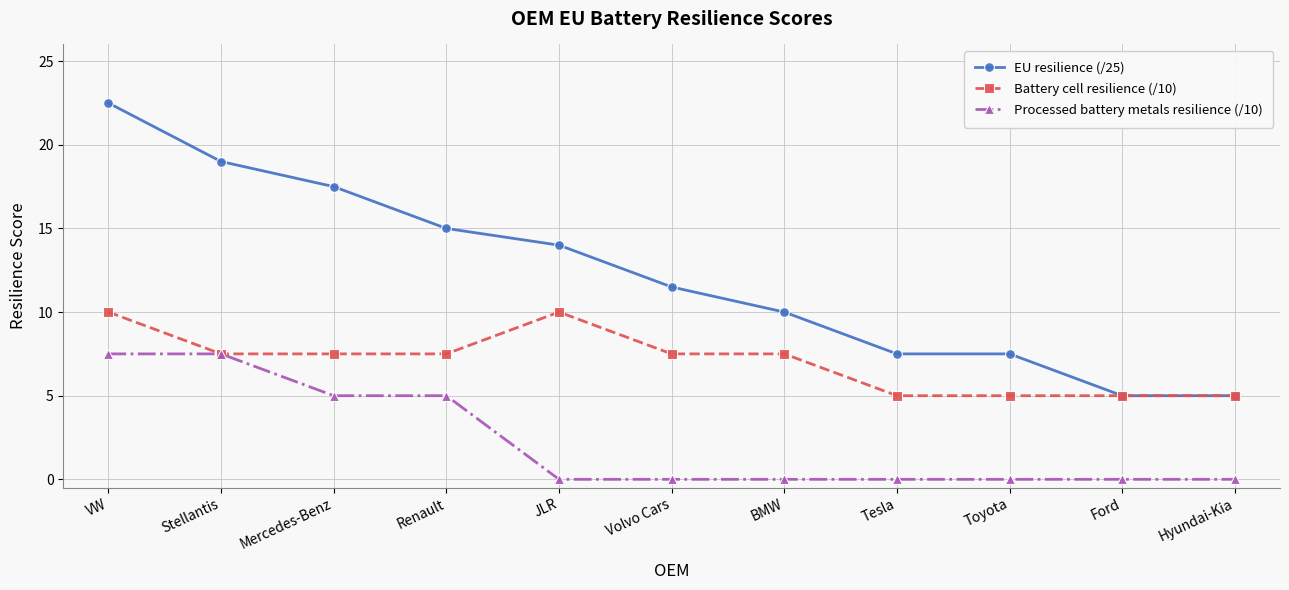

True or false: Processed battery metals resilience (/10) and EU resilience (/25) cross at least once.

False